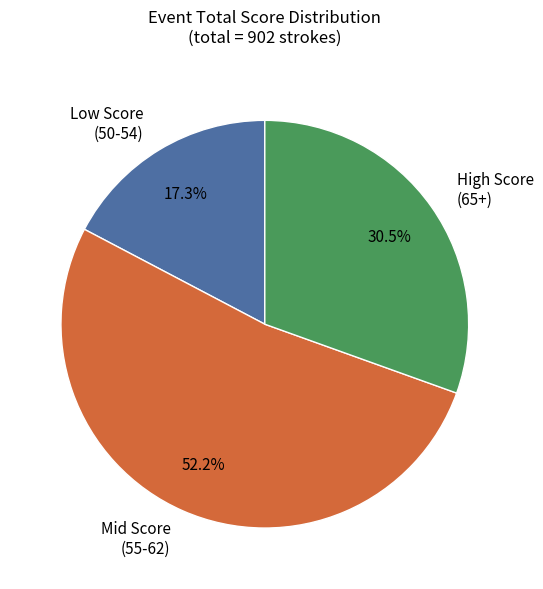

Is there a majority slice in this chart?

Yes